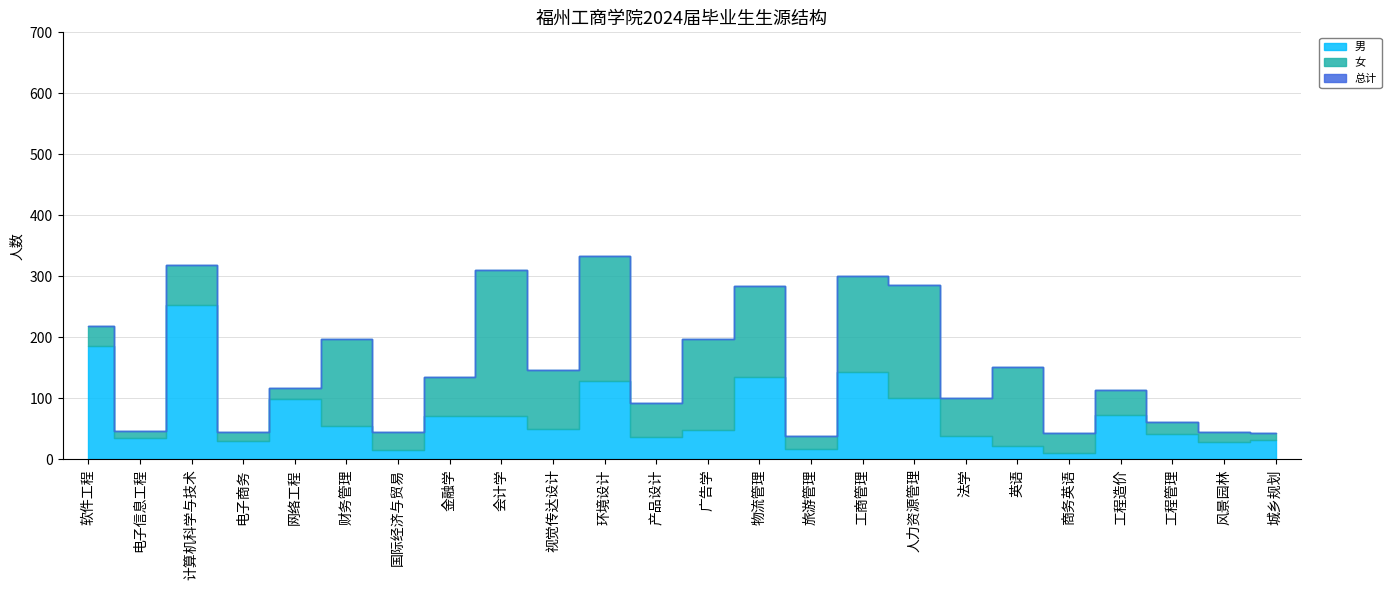

How many series are shown in this chart?

3